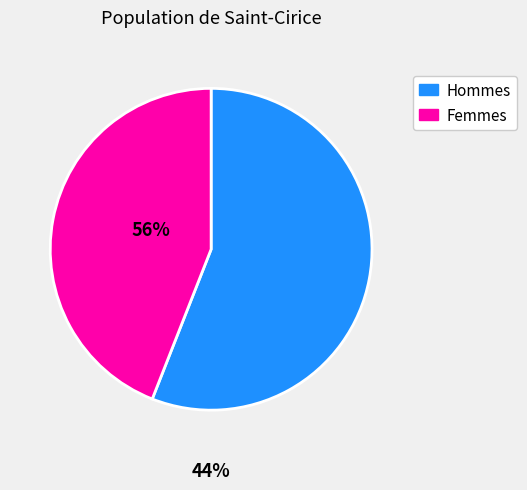

Is there a majority slice in this chart?

Yes